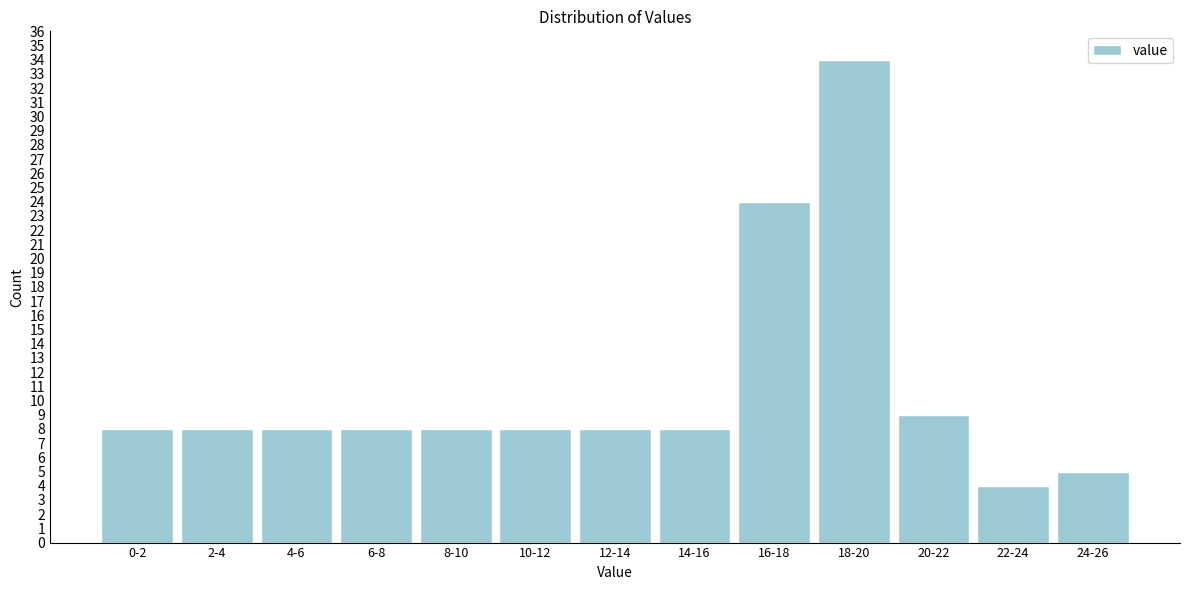

Reading left to right, transcribe all the data shown in this chart.

8	8	8	8	8	8	8	8	24	34	9	4	5